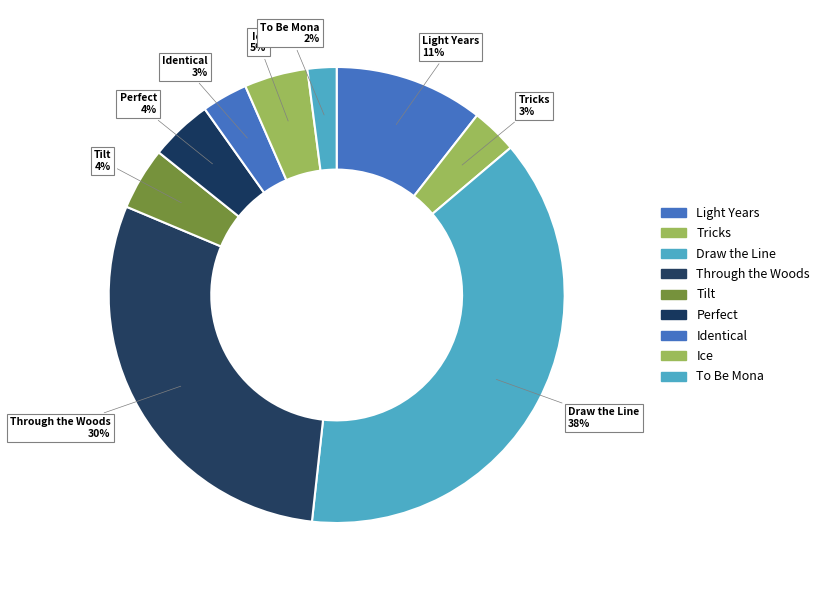

Between Identical and Draw the Line, which is larger?

Draw the Line